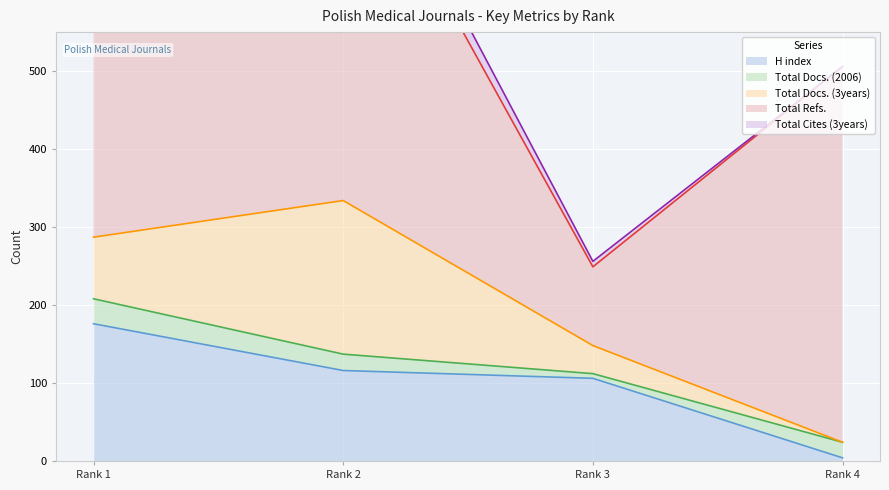

True or false: H index has more than 2 interior local peaks.

False